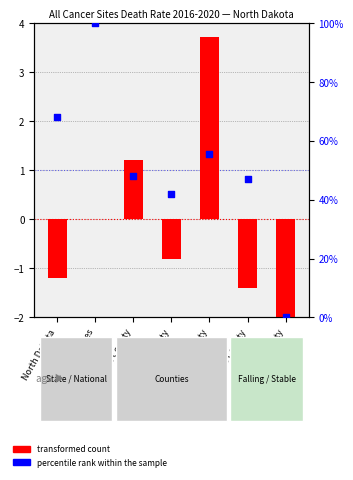

What are all the series names shown in the legend?

transformed count, percentile rank within the sample